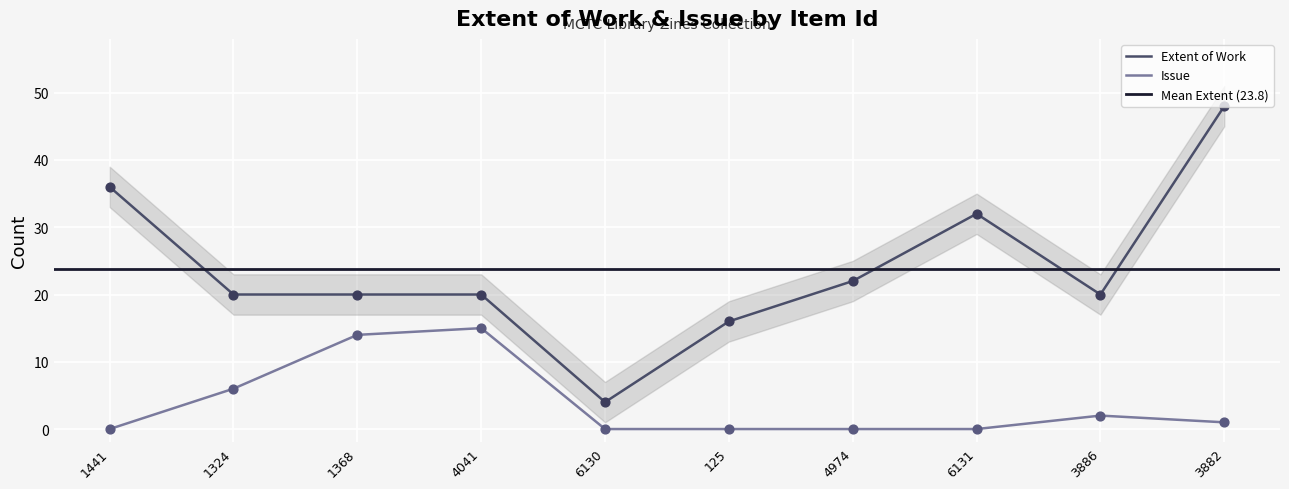

What is the total value across all series at 3882?

49